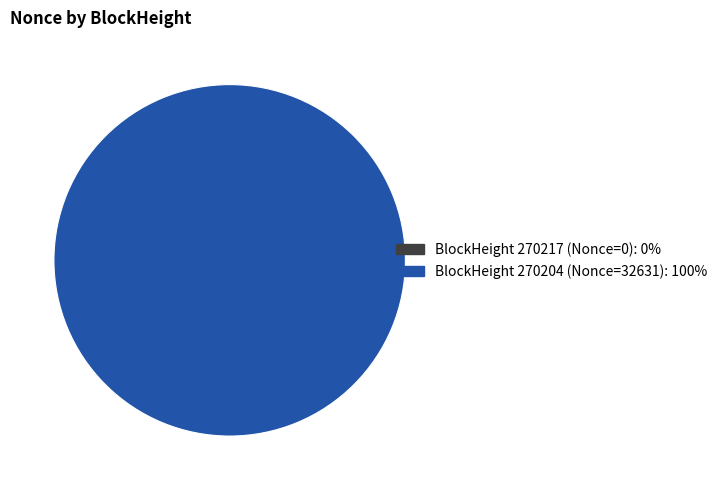

Is there any slice that represents more than half of the pie?

Yes